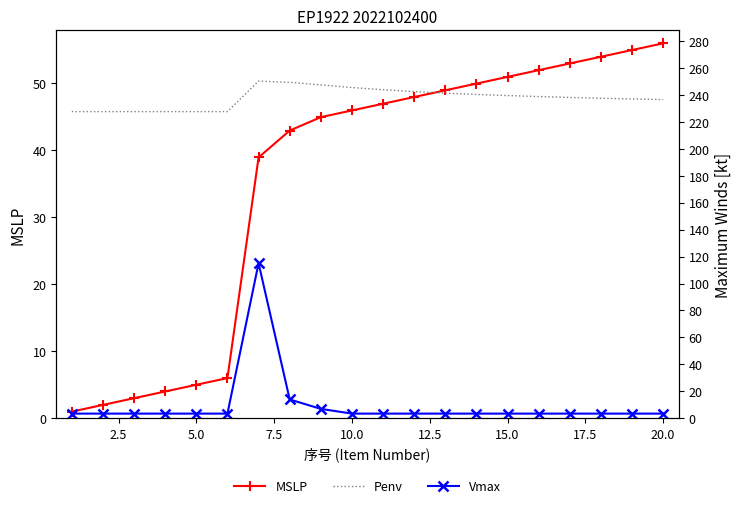

What is the average value of the Vmax series?

9.8